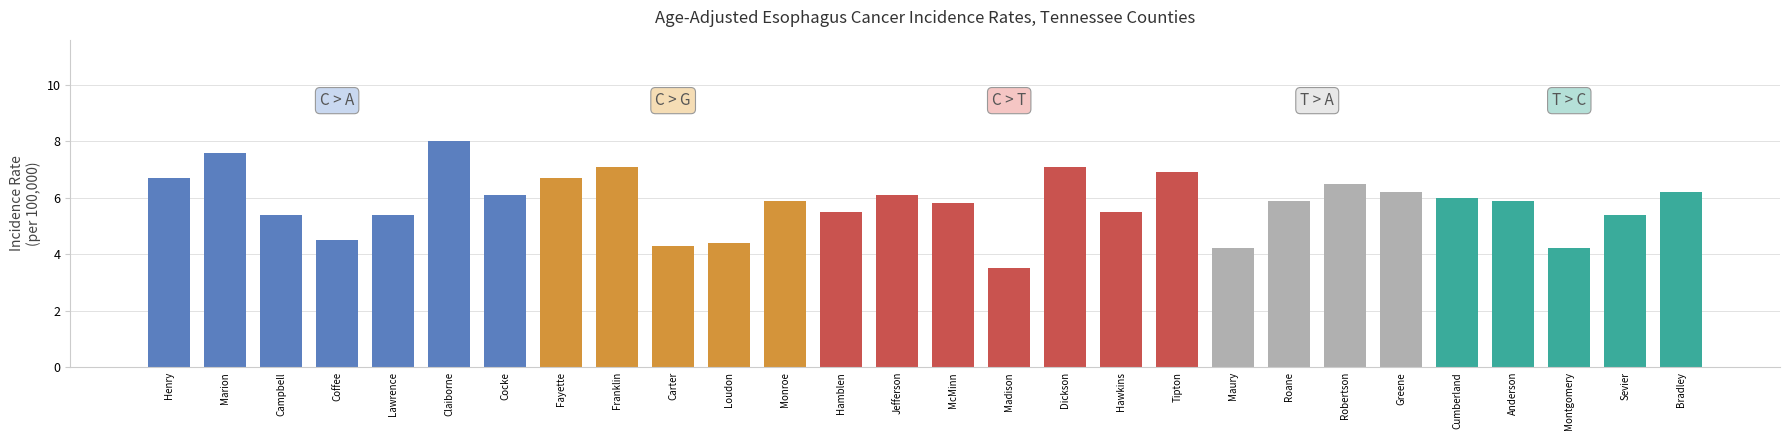

Which label corresponds to the smallest value in the chart?

Madison